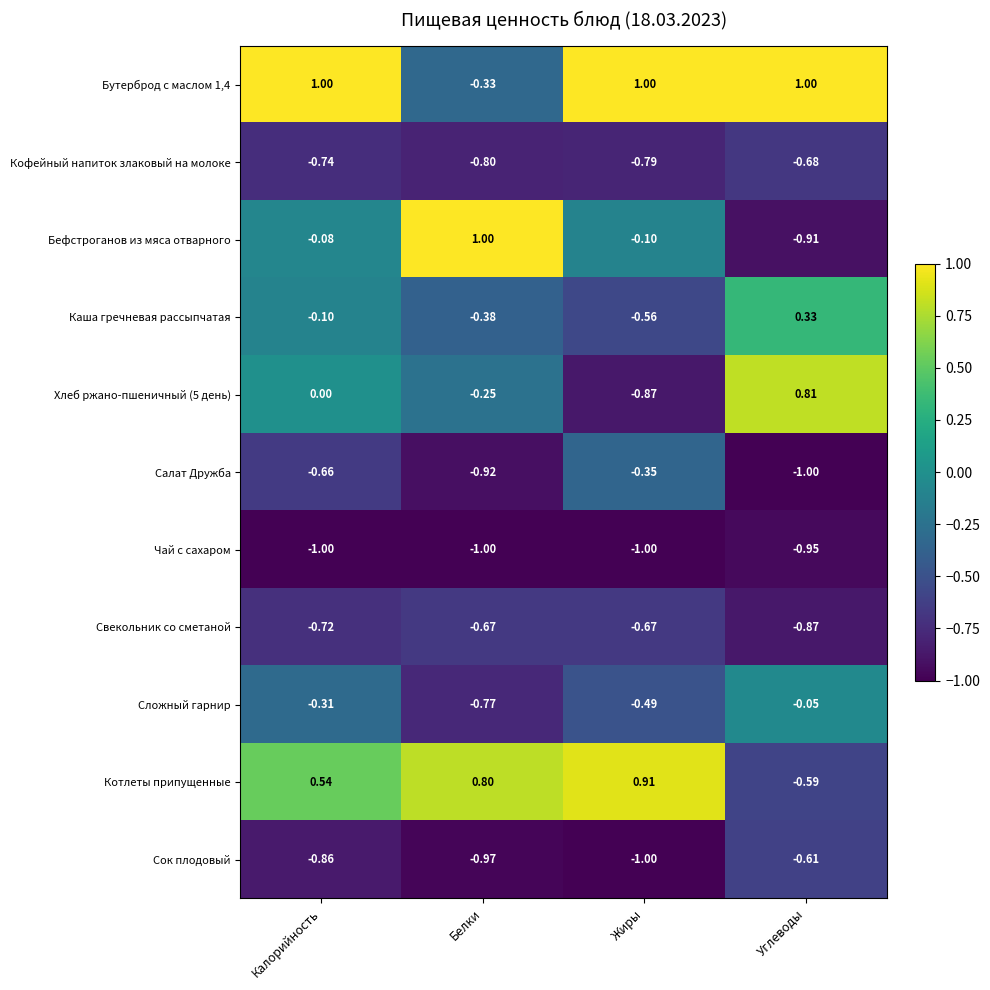

List the labels in order of Каша гречневая рассыпчатая value, largest first.

Углеводы, Калорийность, Белки, Жиры